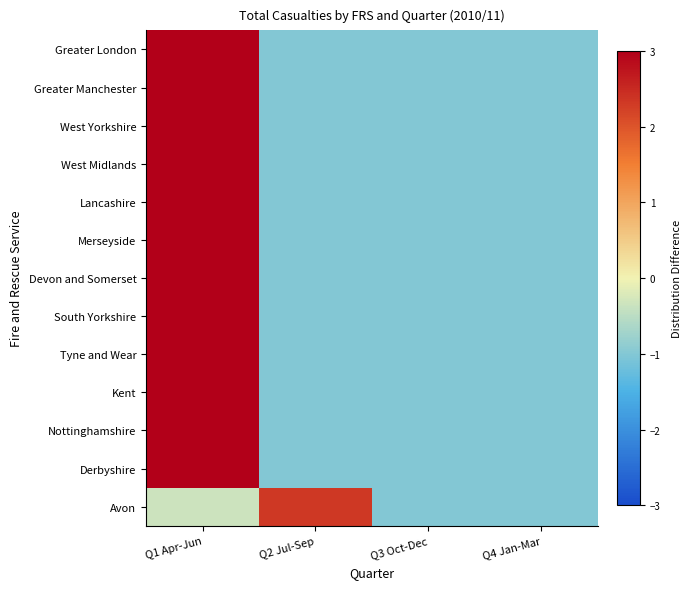

What is the smallest value displayed?

-1.0